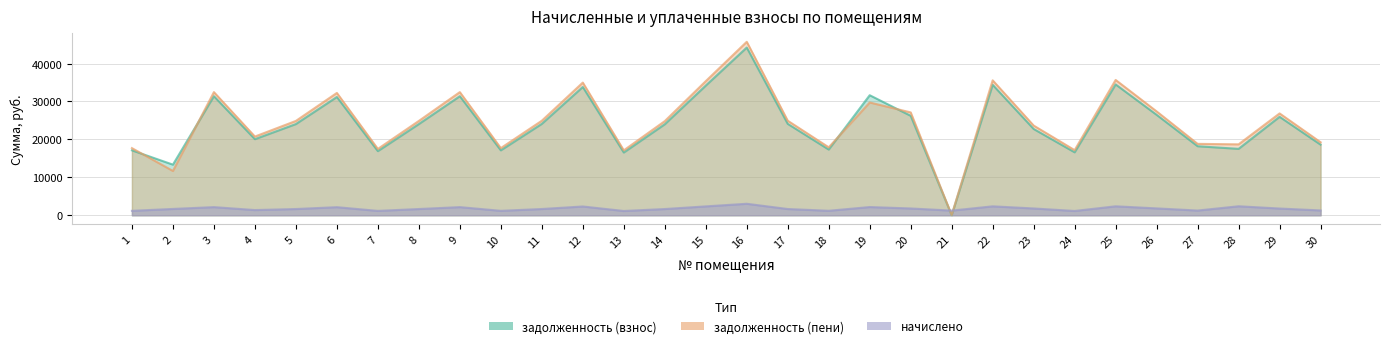

How many data points in задолженность (пени) are less than 24870?

14